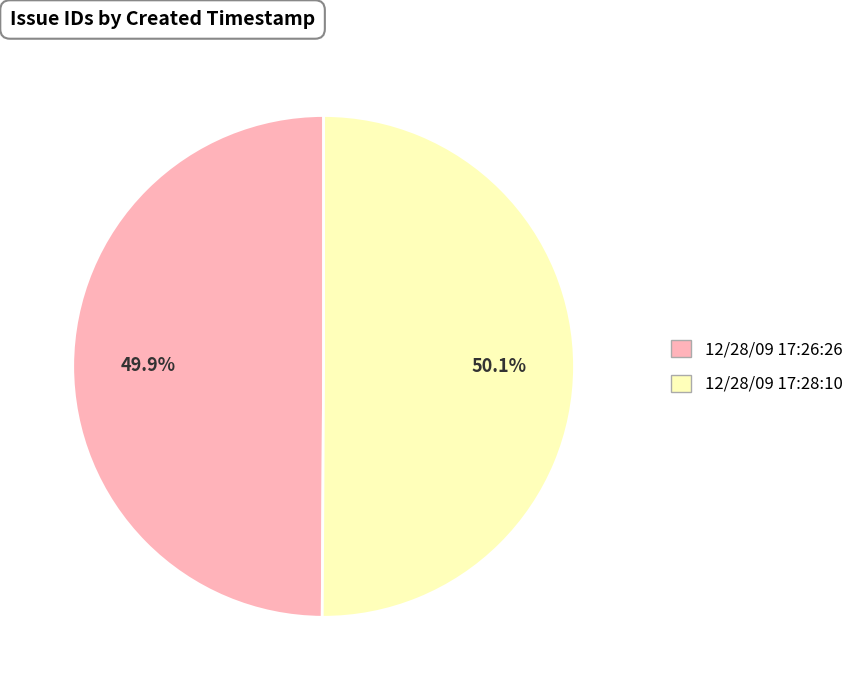

What is the ratio of the value at 12/28/09 17:26:26 to the value at 12/28/09 17:28:10?

1.0